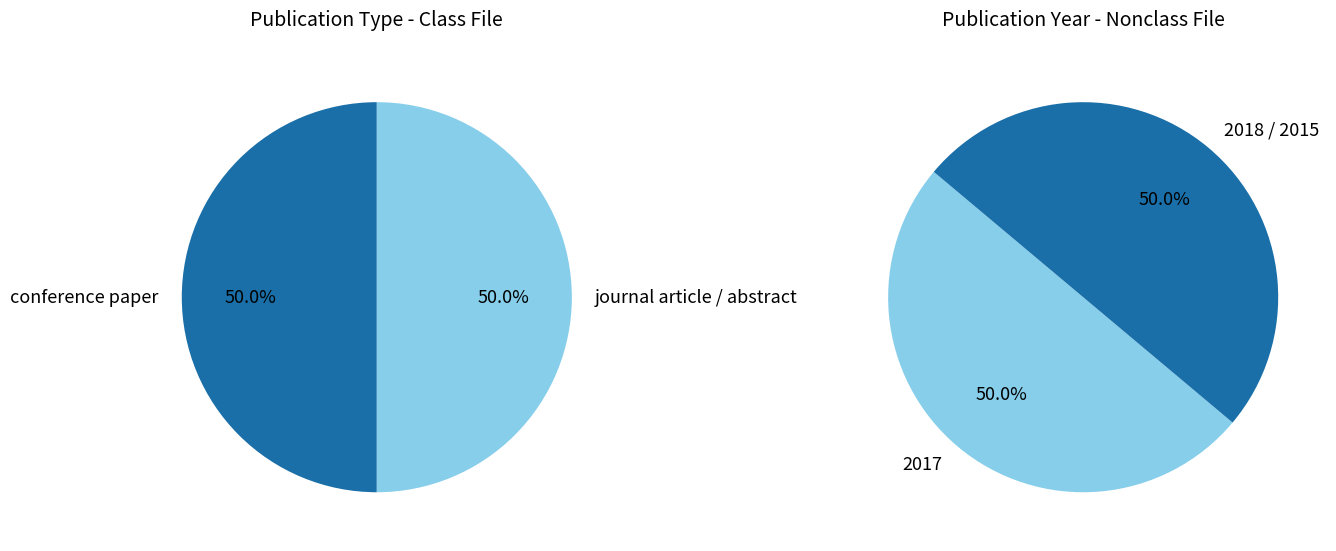

True or false: 2017 (conference) accounts for 16% of the total.

False